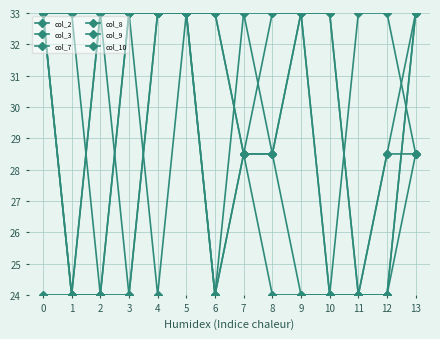

Which series changed the most between 0 and 12?

col_7